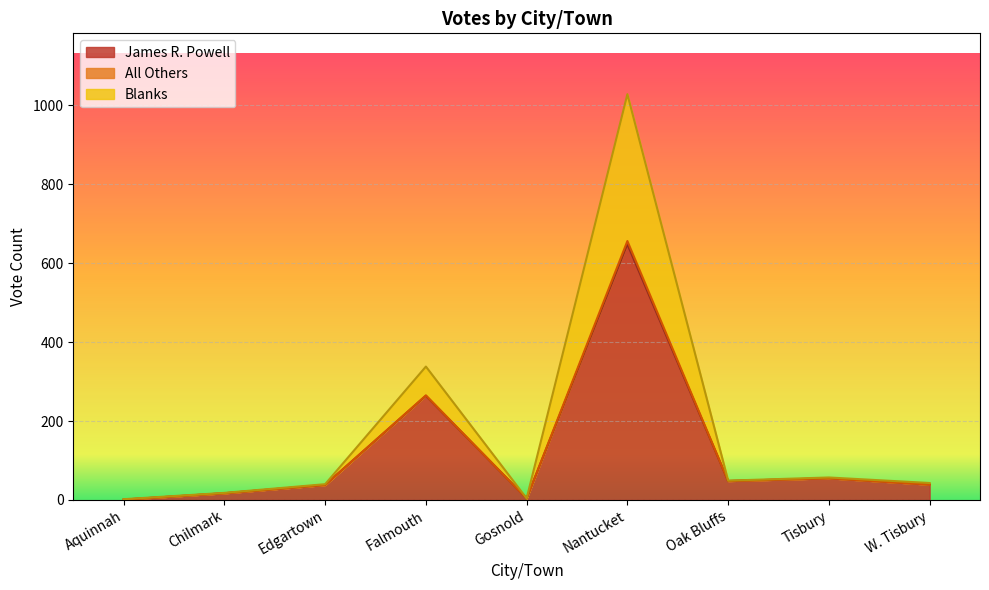

True or false: Blanks and All Others cross at least once.

False